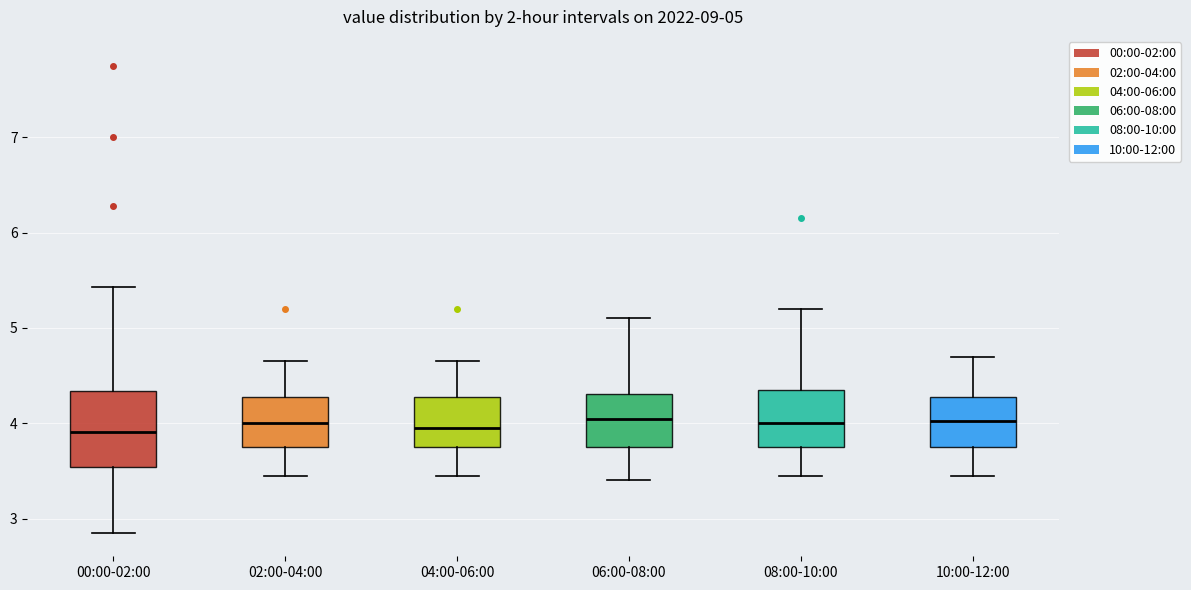

Which box is the tallest, from its lower edge to its upper edge?

00:00-02:00